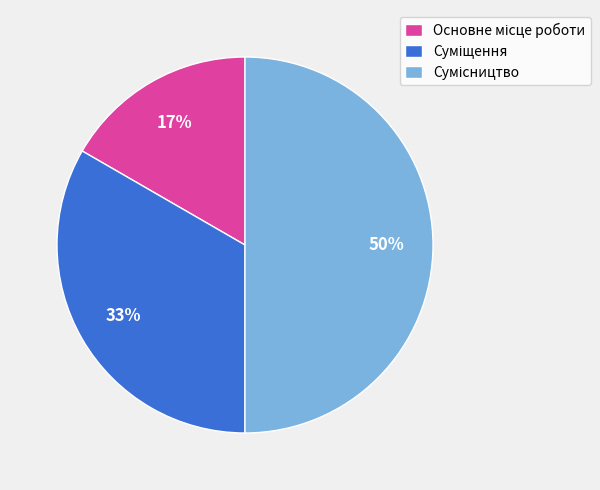

To the nearest percent, what is the average slice percentage?

33%